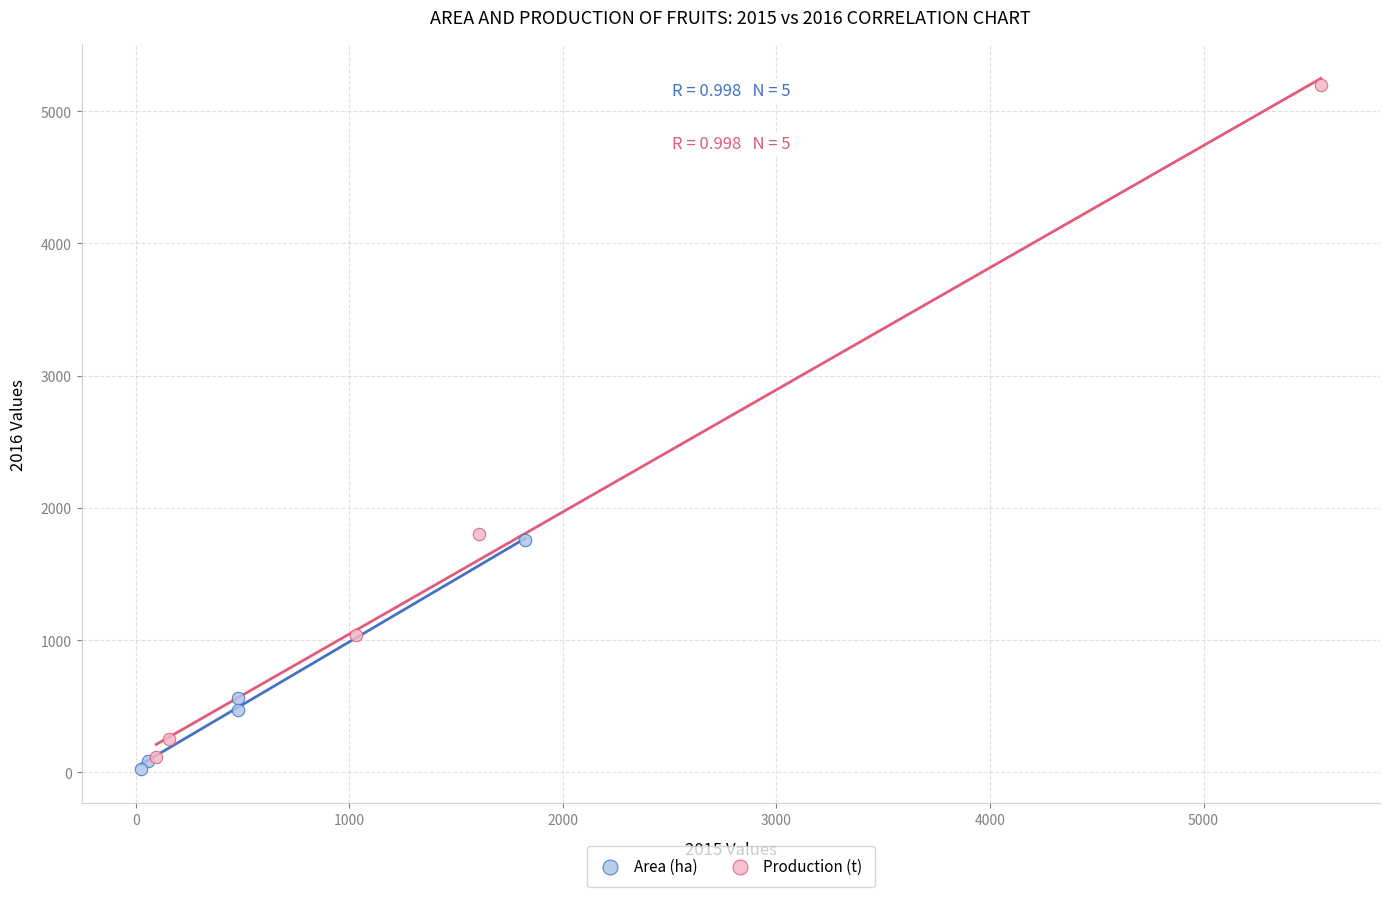

What are all the series names shown in the legend?

Area (ha), Production (t)